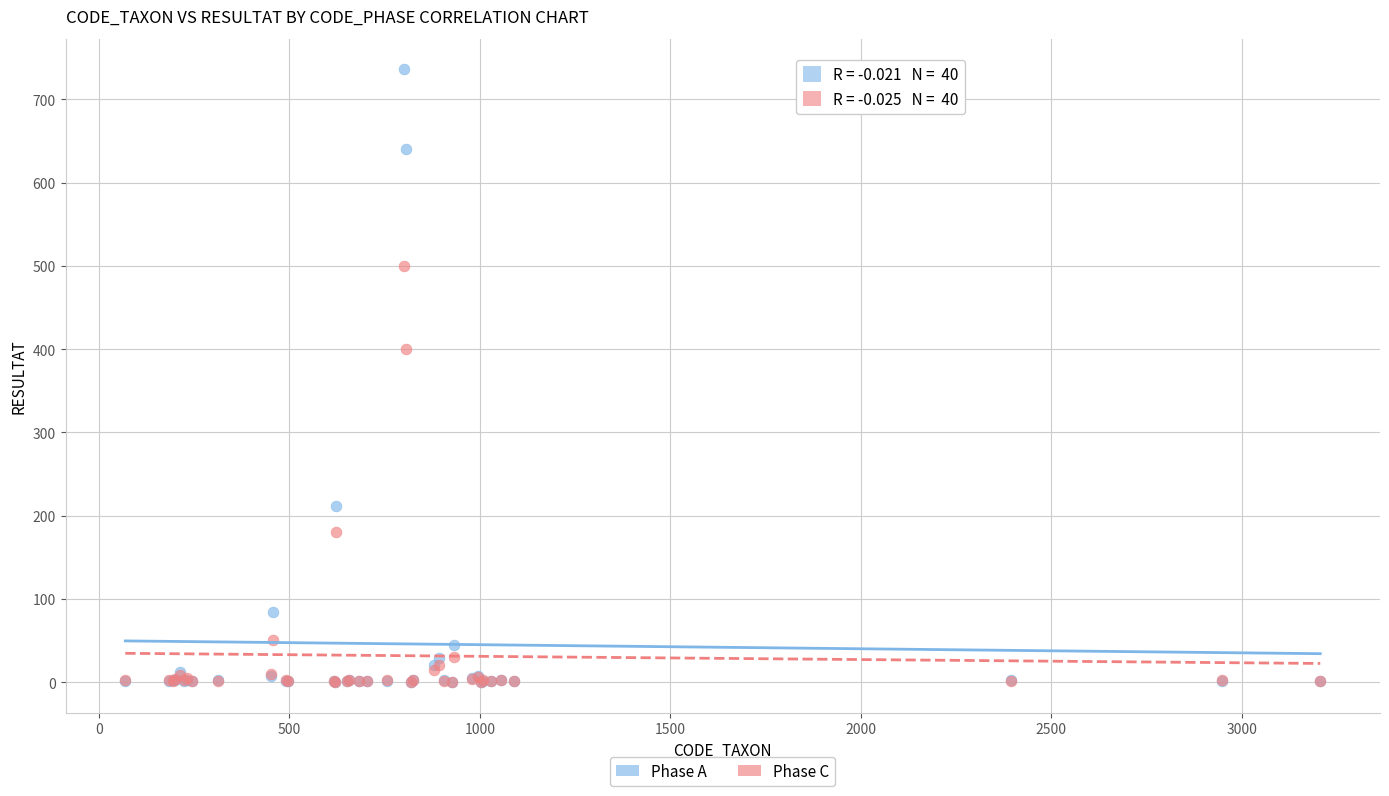

What are all the series names shown in the legend?

Phase A, Phase C